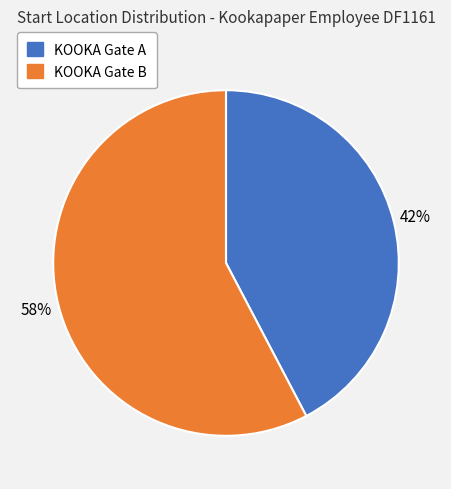

To the nearest percent, what is the average slice percentage?

50%